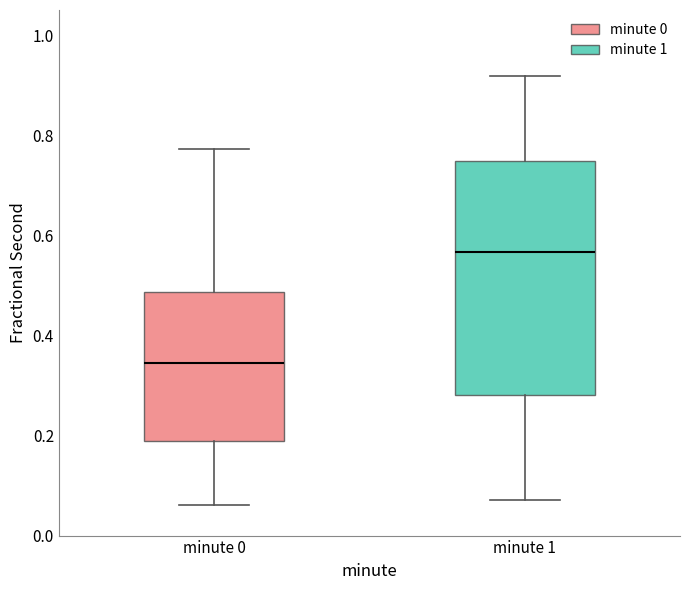

Reading left to right, transcribe this box plot: for each box, give where its median line is, the range the box spans, and where its two whiskers end, as read against the y-axis. The values are not printed on the chart, so give them approximately, as read against the axis.

minute 0: median 0.34, box 0.18 to 0.48, whiskers 0.06 to 0.78
minute 1: median 0.56, box 0.28 to 0.74, whiskers 0.08 to 0.92